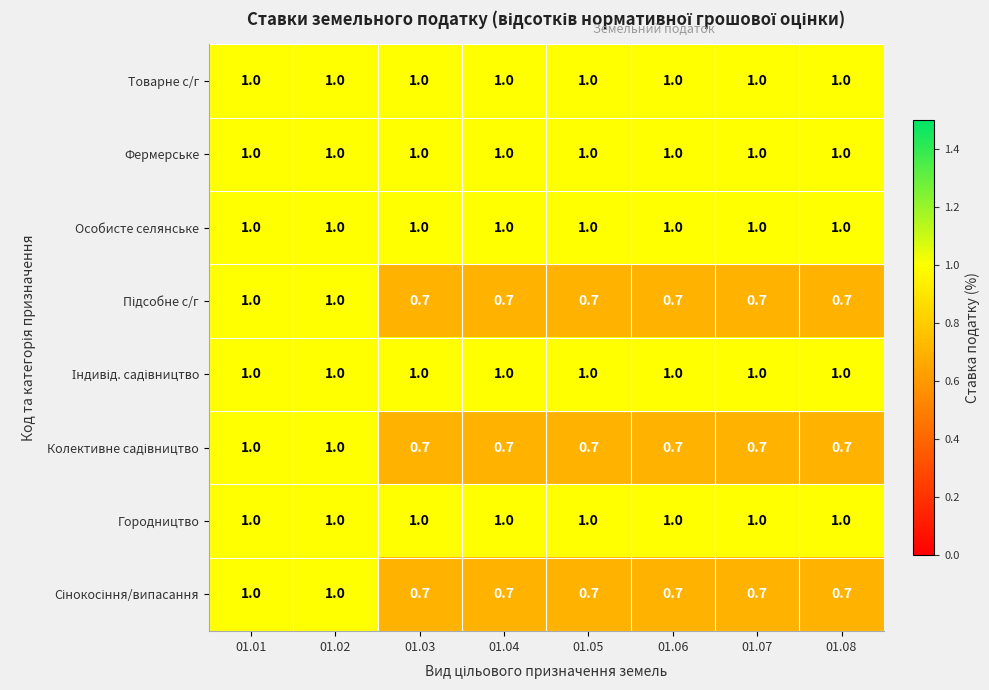

What is the approximate value of Городництво at 01.04?

1.0